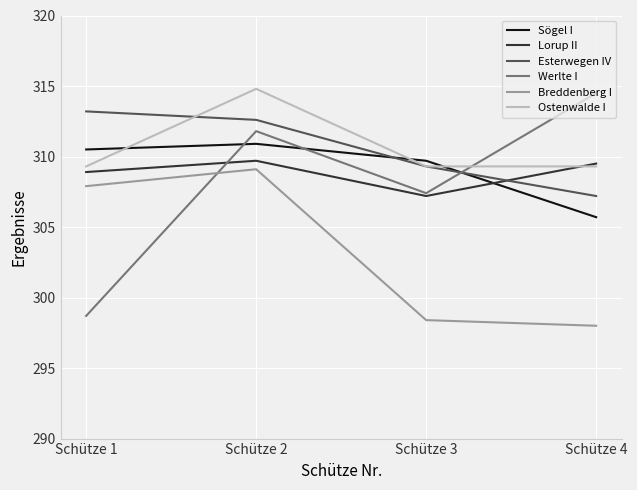

At which label is Esterwegen IV closest to 310?

Schütze 3